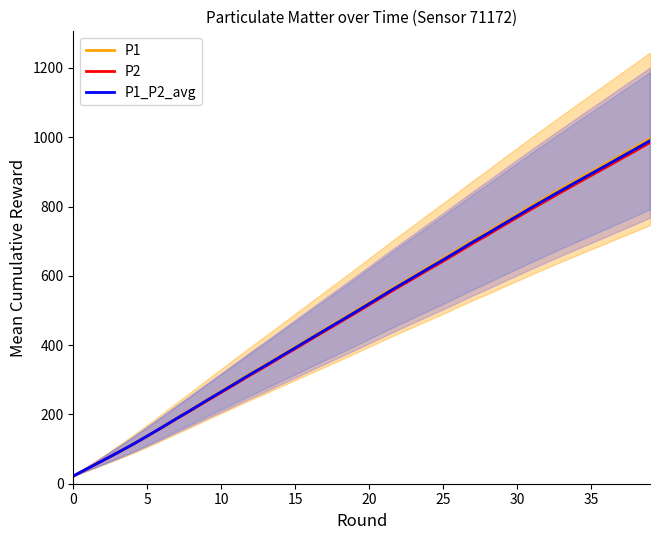

Which has a higher value, 32 or 26?

32